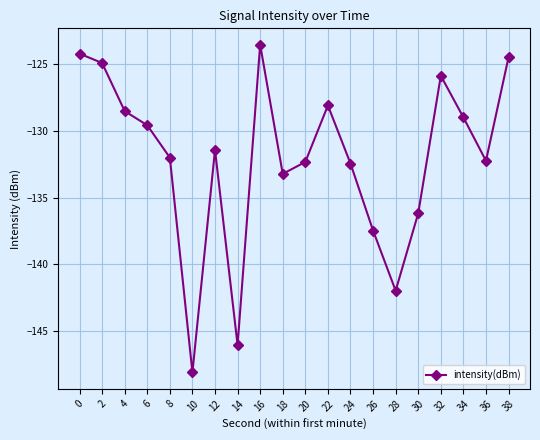

True or false: there are more than 2 points higher than both neighbors.

True